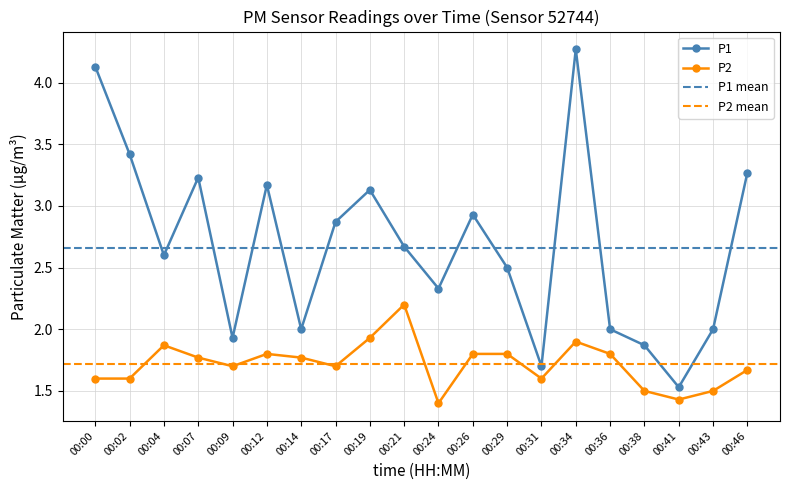

Reading left to right, transcribe all the data shown in this chart.

P1: 00:00=4.1	00:02=3.4	00:04=2.6	00:07=3.2	00:09=1.9	00:12=3.2	00:14=2.0	00:17=2.9	00:19=3.1	00:21=2.7	00:24=2.3	00:26=2.9	00:29=2.5	00:31=1.7	00:34=4.3	00:36=2.0	00:38=1.9	00:41=1.5	00:43=2.0	00:46=3.3
P2: 00:00=1.6	00:02=1.6	00:04=1.9	00:07=1.8	00:09=1.7	00:12=1.8	00:14=1.8	00:17=1.7	00:19=1.9	00:21=2.2	00:24=1.4	00:26=1.8	00:29=1.8	00:31=1.6	00:34=1.9	00:36=1.8	00:38=1.5	00:41=1.4	00:43=1.5	00:46=1.7